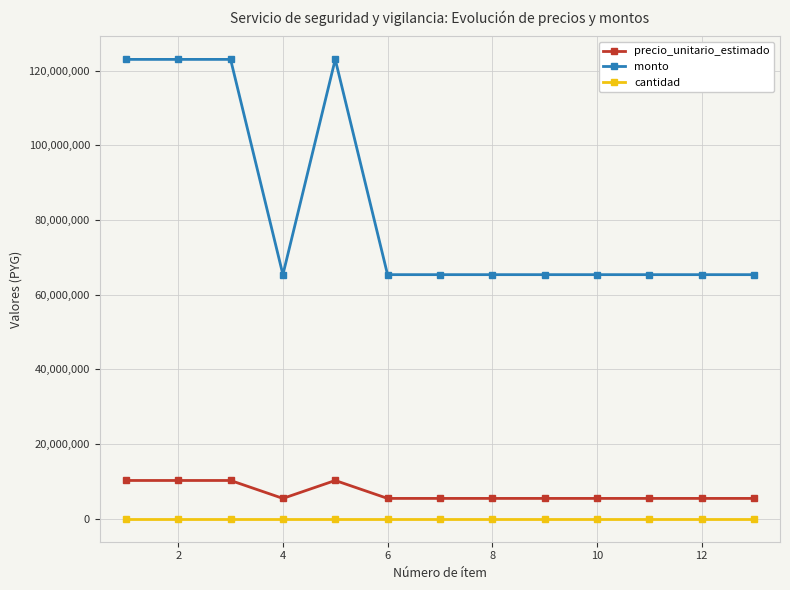

List the series in order of their peak value, highest first.

monto, precio_unitario_estimado, cantidad